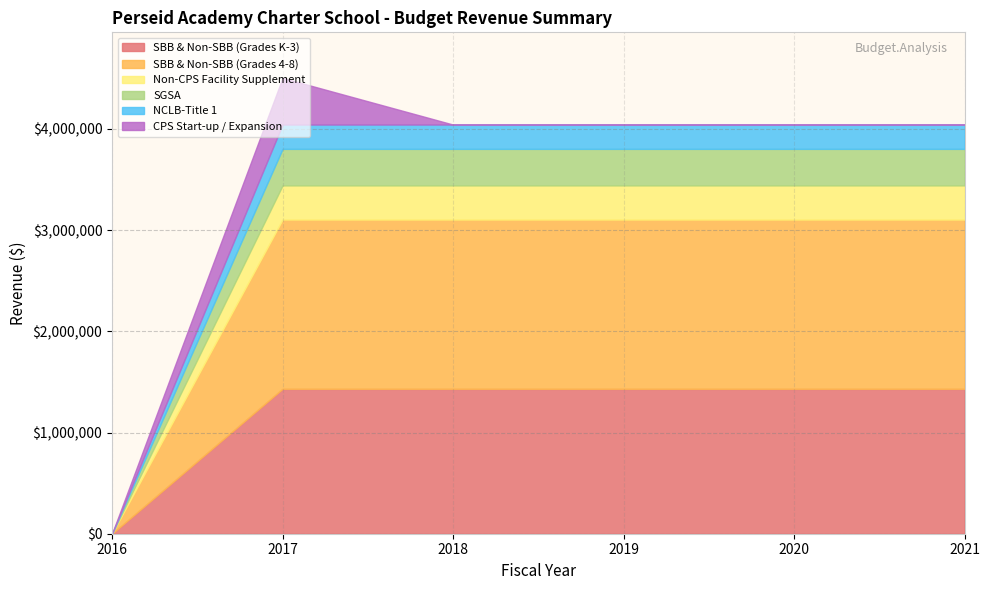

Reading left to right, transcribe all the data shown in this chart.

SBB & Non-SBB (Grades K-3): 0.0	1431576.2	1431576.2	1431576.2	1431576.2	1431576.2
SBB & Non-SBB (Grades 4-8): 0.0	1672400.5	1672400.5	1672400.5	1672400.5	1672400.5
Non-CPS Facility Supplement: 0.0	337500.0	337500.0	337500.0	337500.0	337500.0
SGSA: 0.0	360900.0	360900.0	360900.0	360900.0	360900.0
NCLB-Title 1: 0.0	240300.0	240300.0	240300.0	240300.0	240300.0
CPS Start-up / Expansion: 0.0	460750.0	0.0	0.0	0.0	0.0